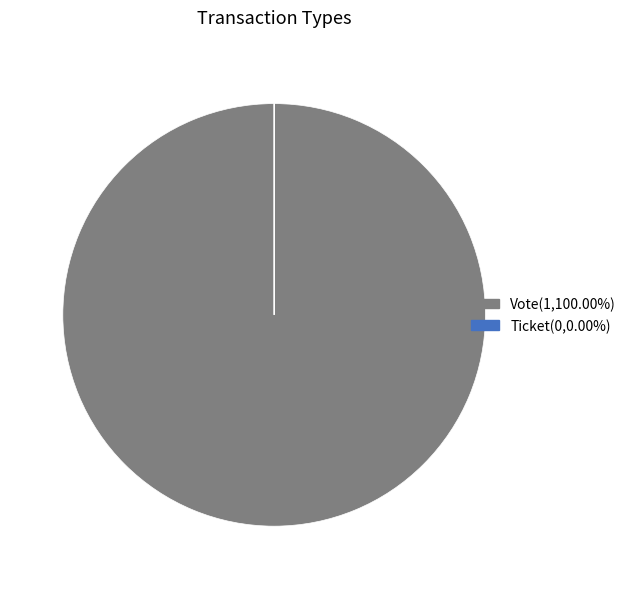

Which category has the biggest portion of the pie?

Vote